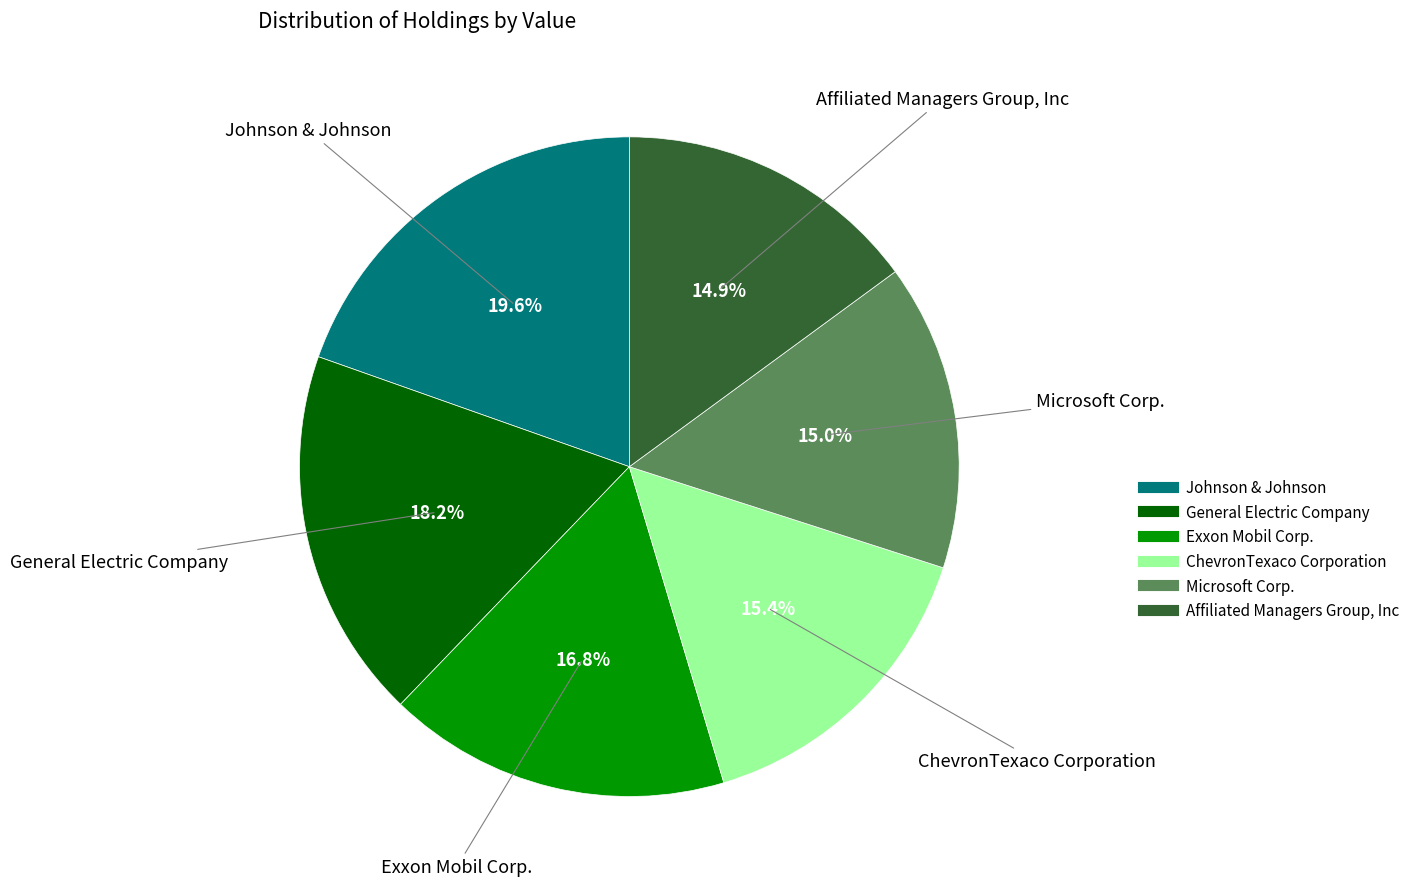

Rank the categories by value from highest to lowest.

Johnson & Johnson, General Electric Company, Exxon Mobil Corp., ChevronTexaco Corporation, Microsoft Corp., Affiliated Managers Group, Inc